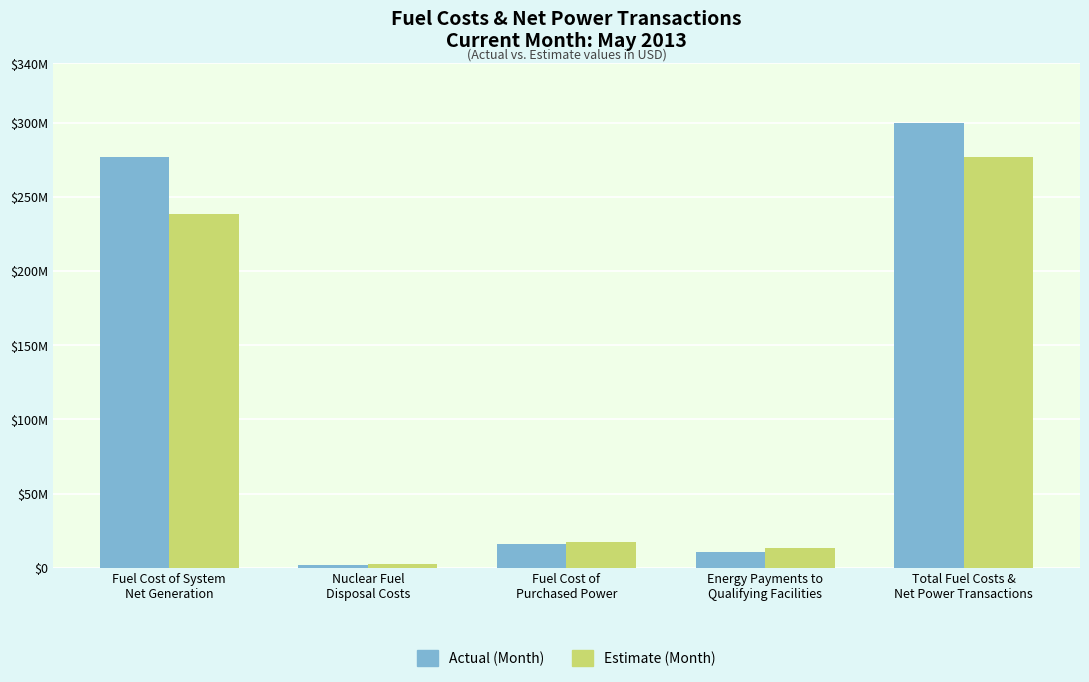

What are all the series names shown in the legend?

Actual (Month), Estimate (Month)